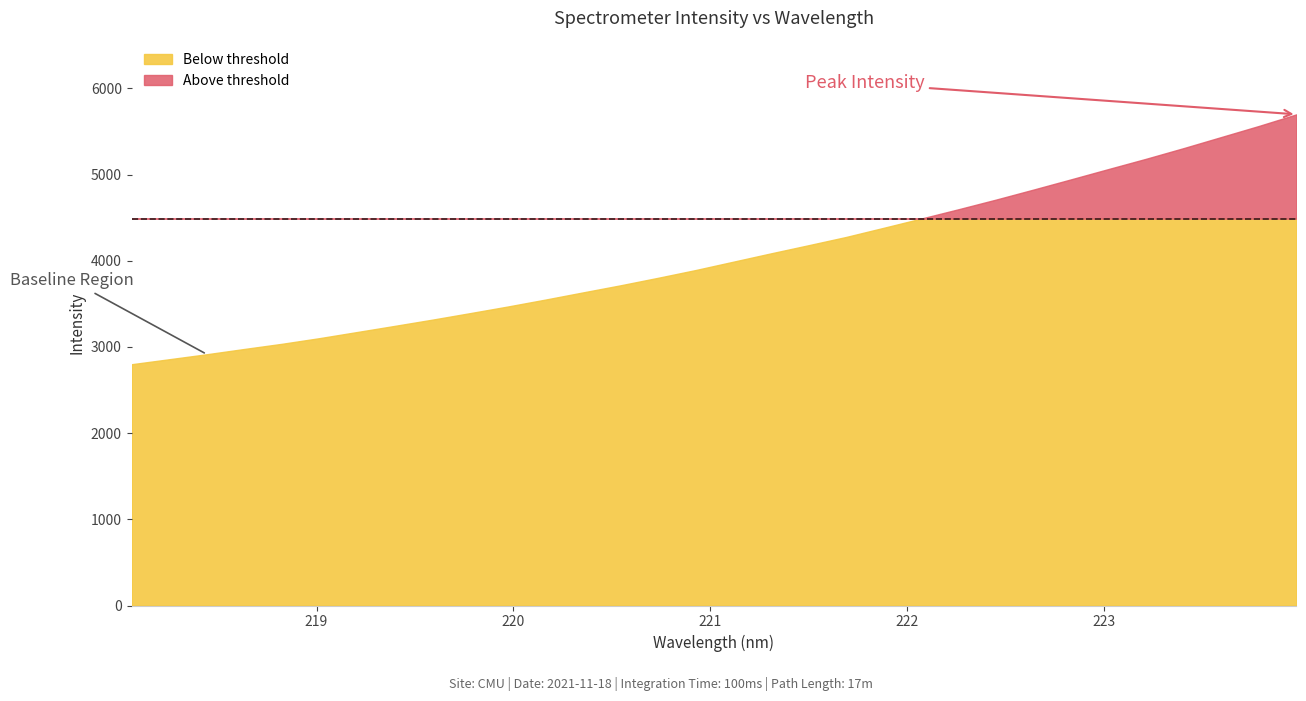

What is the ratio of the value at 222.6447 to the value at 221.3083?

1.2